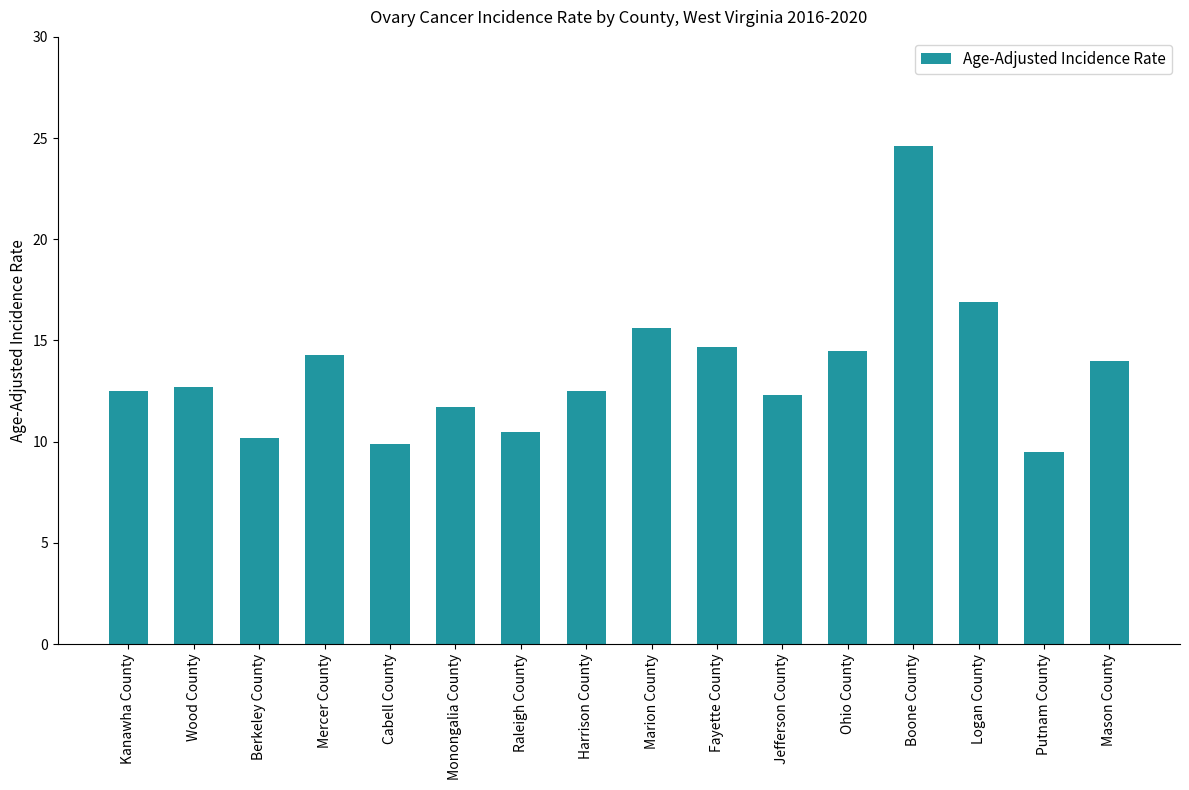

What is the average value?

13.5